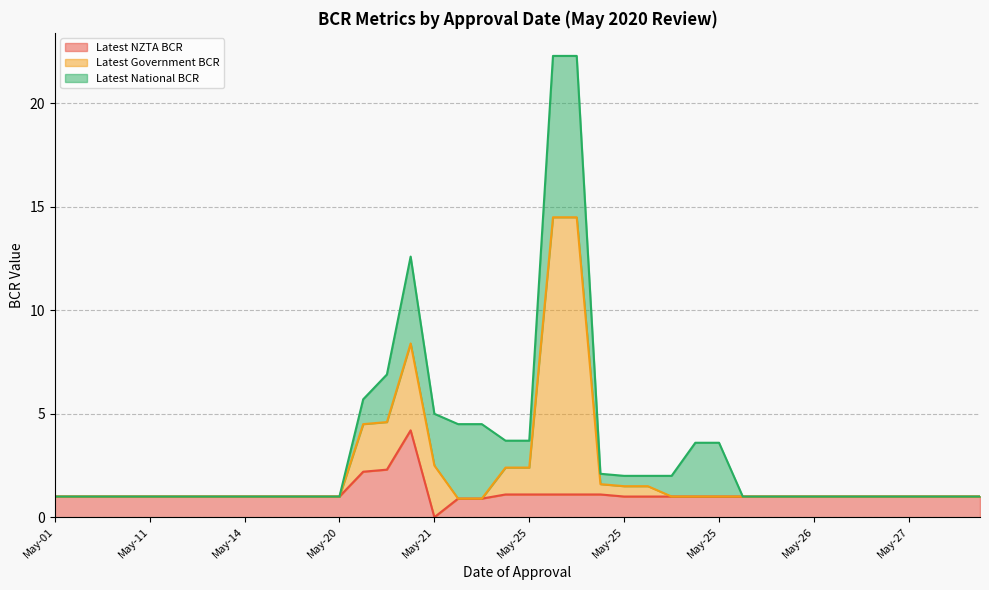

True or false: Latest Government BCR and Latest NZTA BCR cross at least once.

False